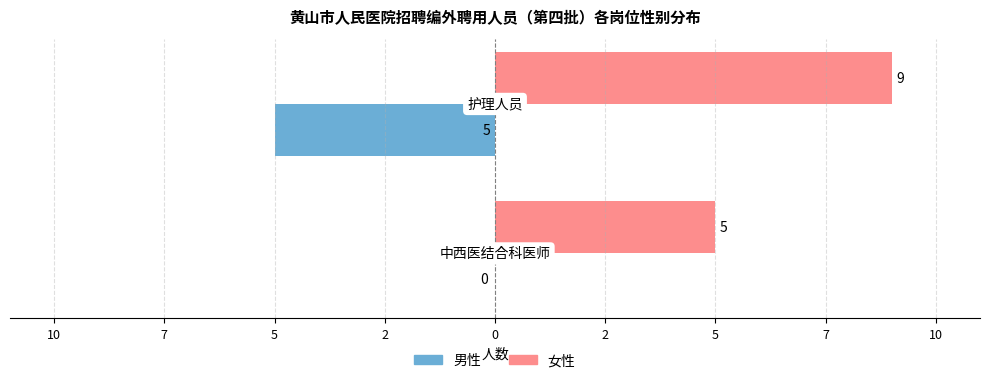

What is the maximum value for 女性?

9